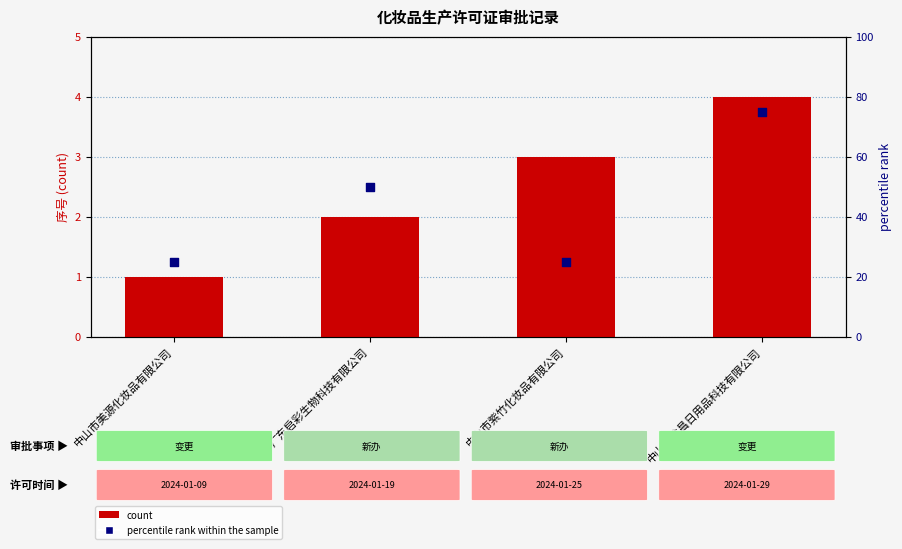

Which series has the widest spread of Y values?

percentile rank within the sample